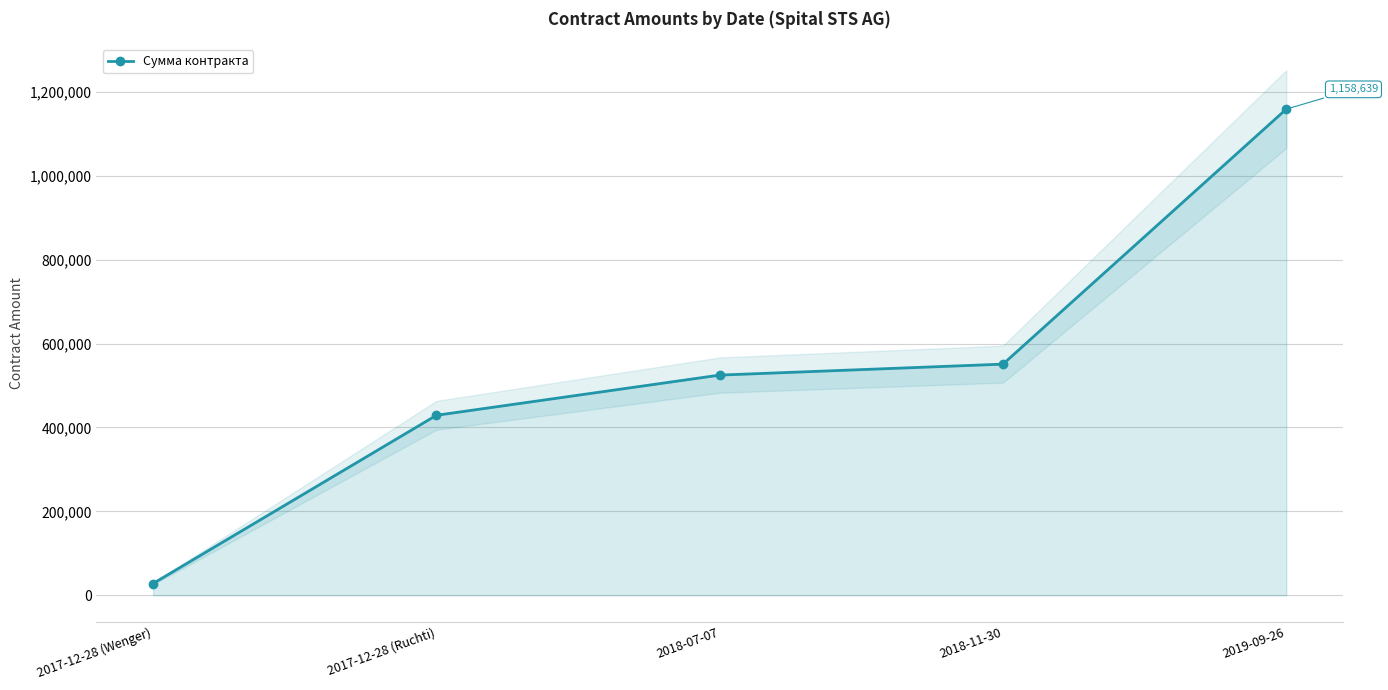

At which label does Сумма контракта reach its peak?

2019-09-26